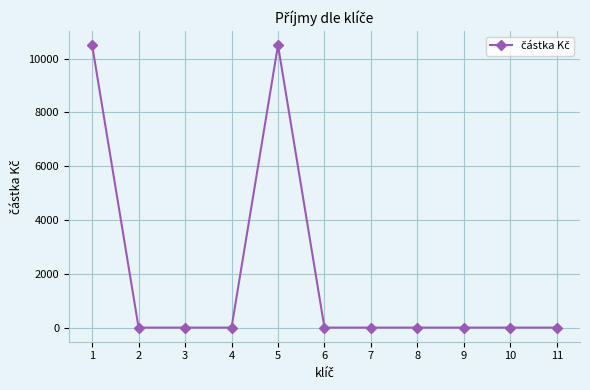

Reading left to right, extract all data points from this chart.

10500	0	0	0	10500	0	0	0	0	0	0